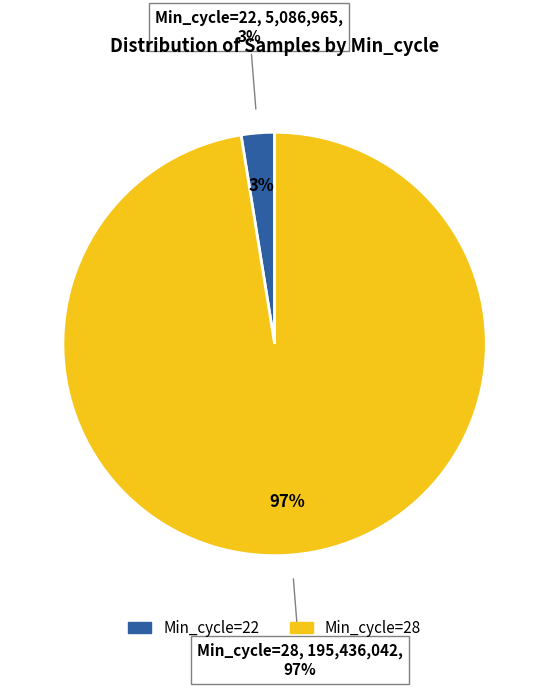

The 28 slice represents 1% of the pie. True or false?

False